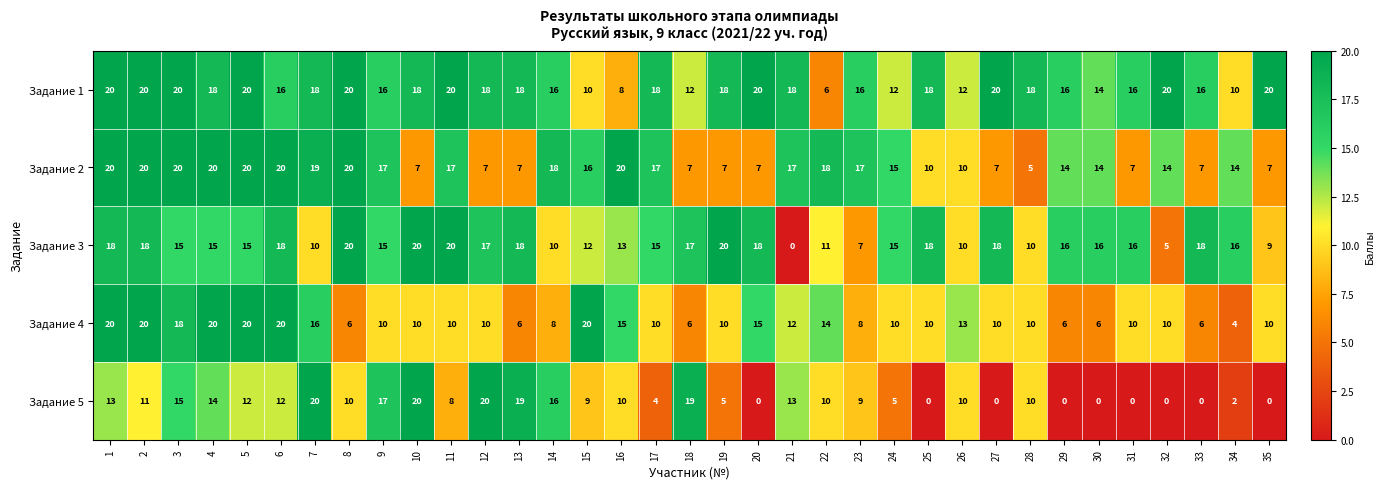

At which label does Задание 3 reach its minimum?

21